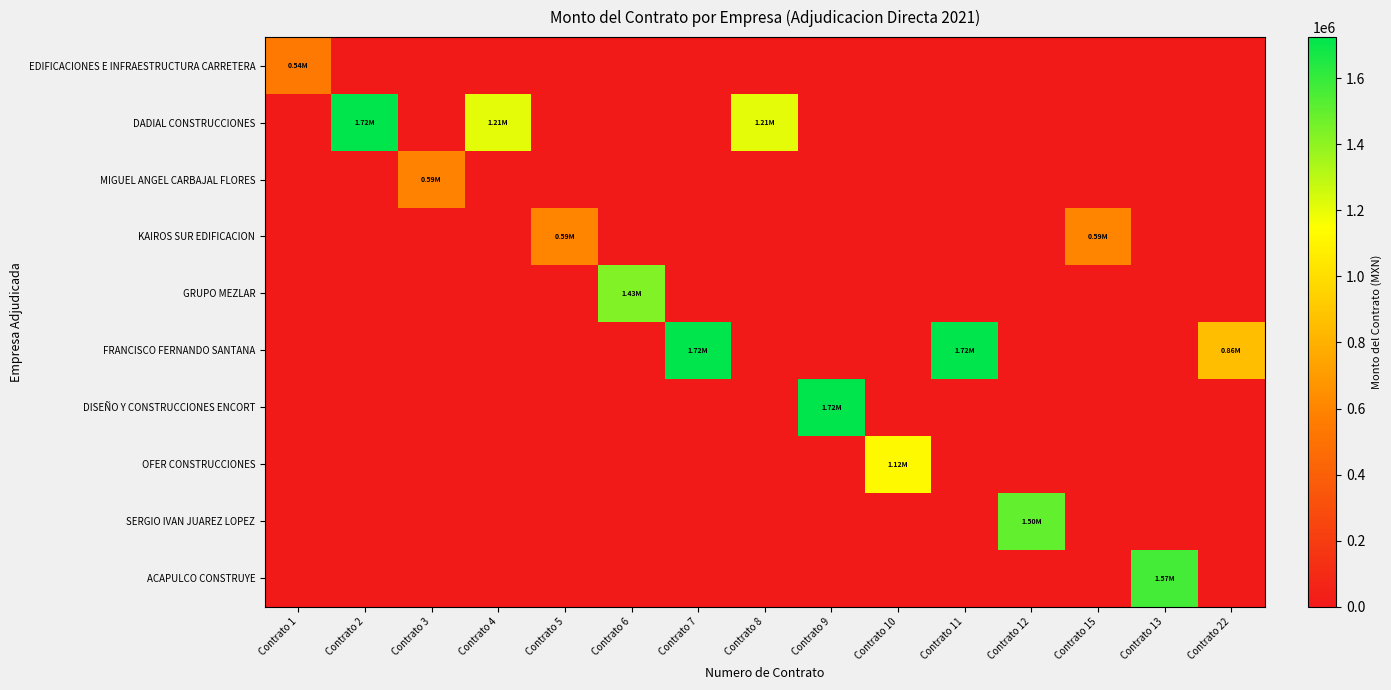

At which category is the sum across all series the highest?

Contrato 7